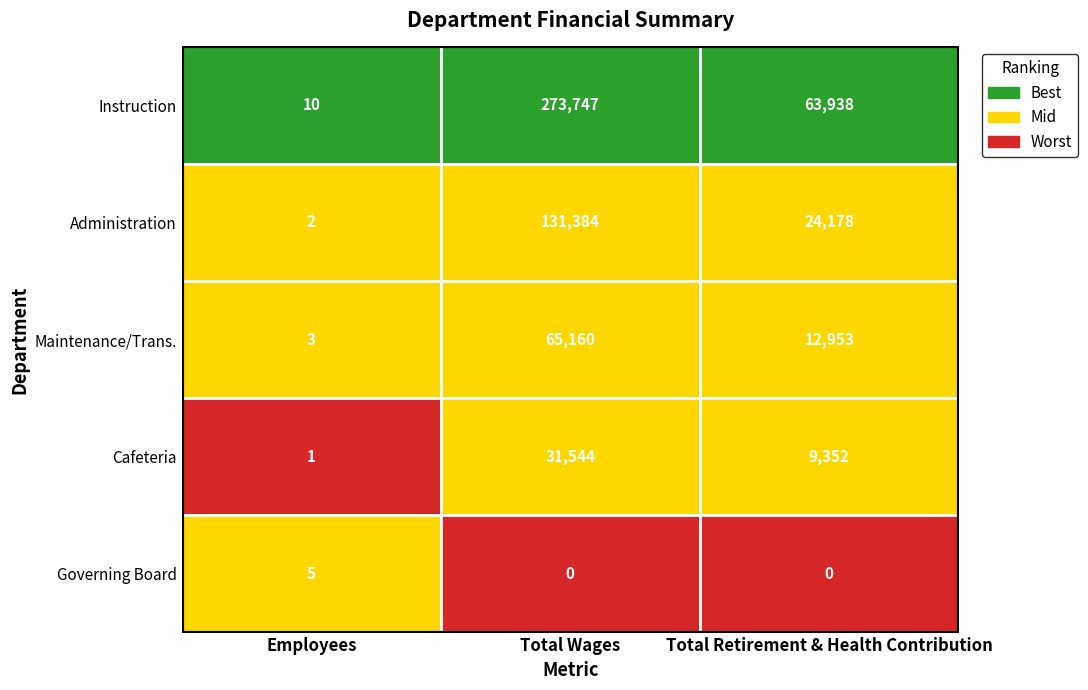

Is the value of Administration at 1 greater than the value of Instruction at 2?

Yes